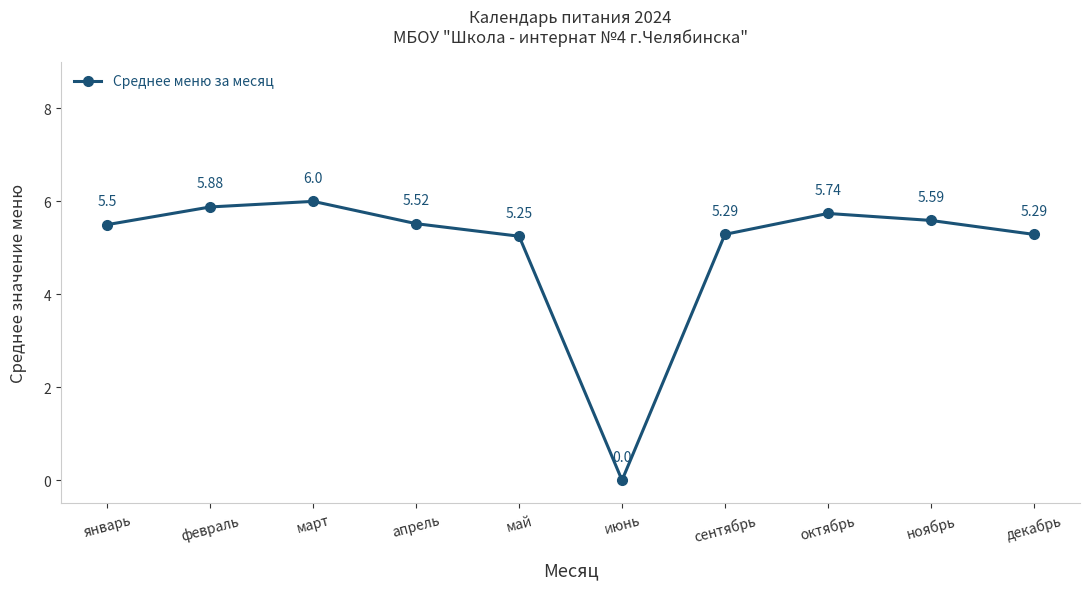

At which category does the chart reach its minimum across all series?

июнь